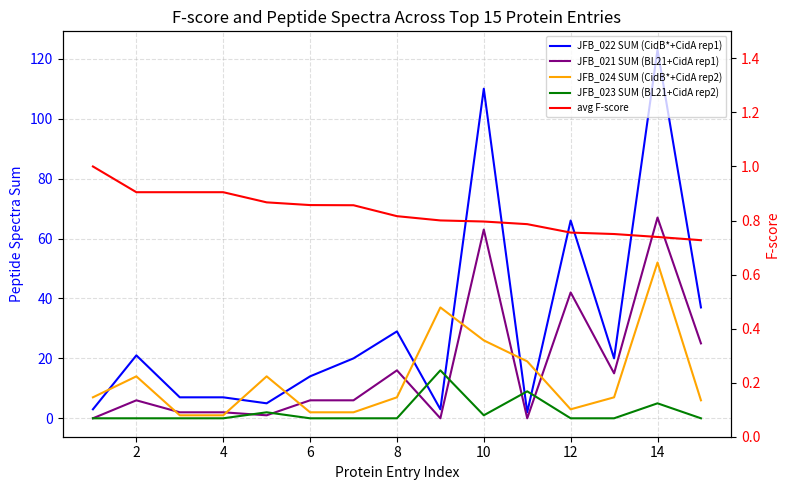

Between 10 and 12, which is larger?

12